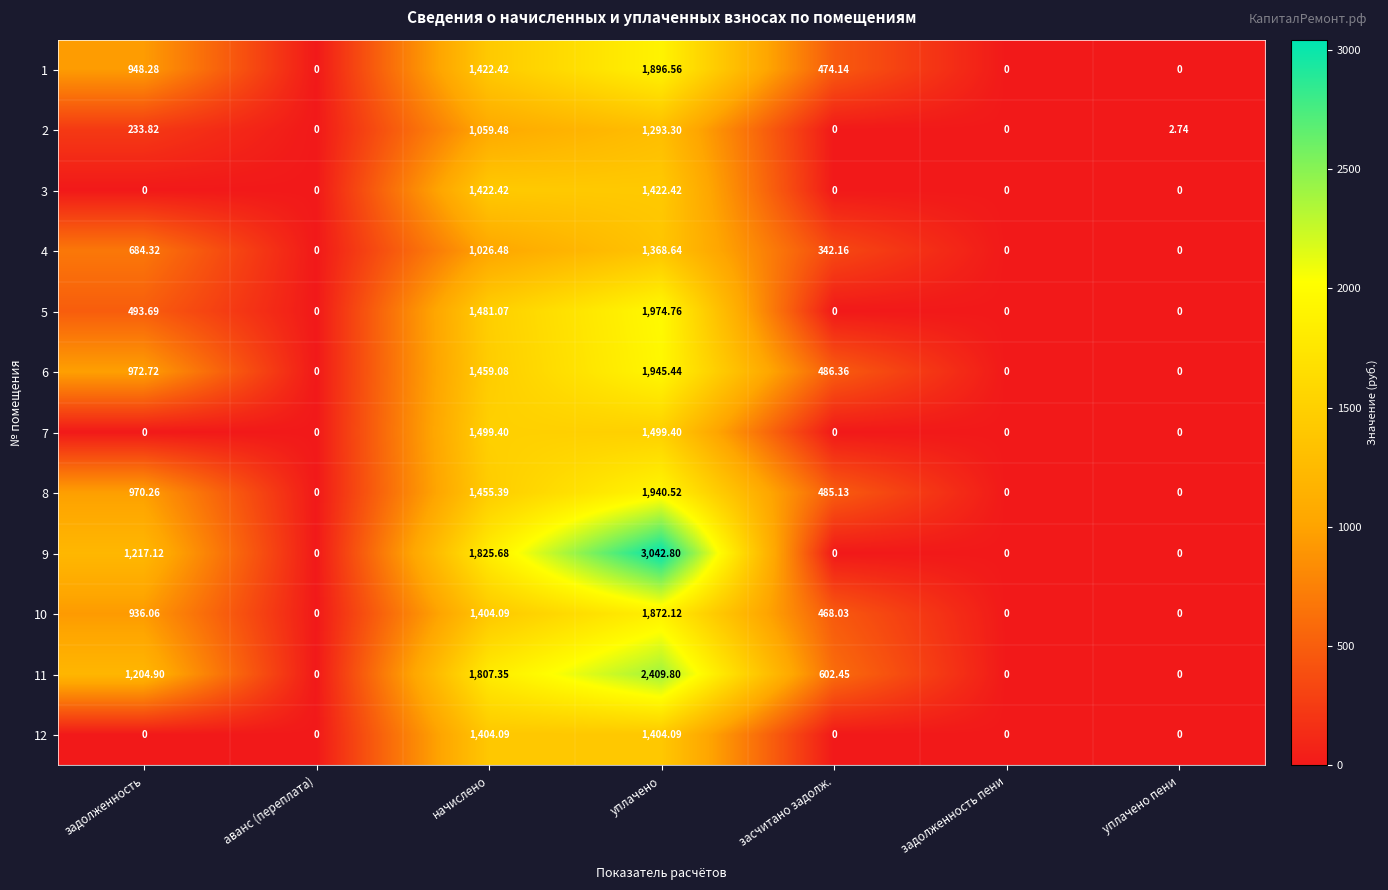

At which category is the sum across all series the highest?

уплачено